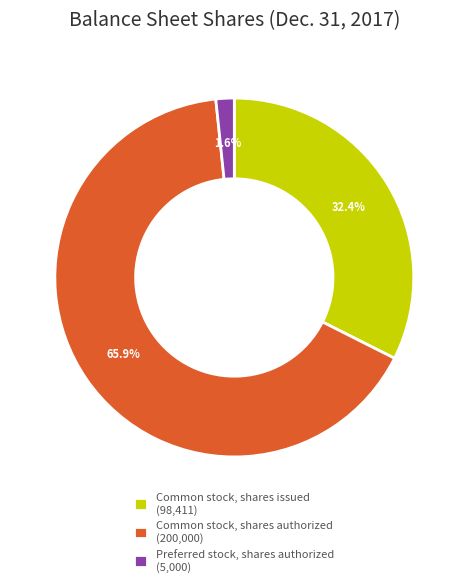

How many slices are in this pie chart?

3